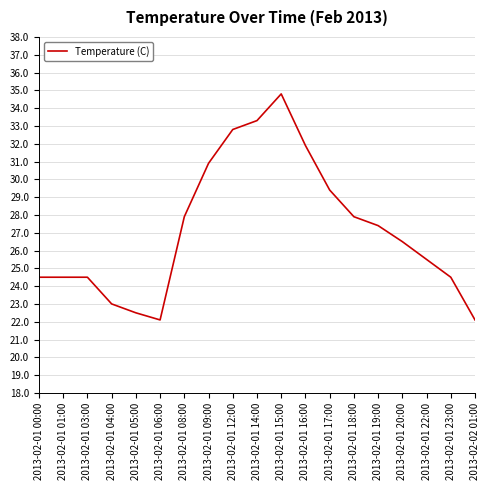

What is the difference between the maximum and minimum values?

12.7